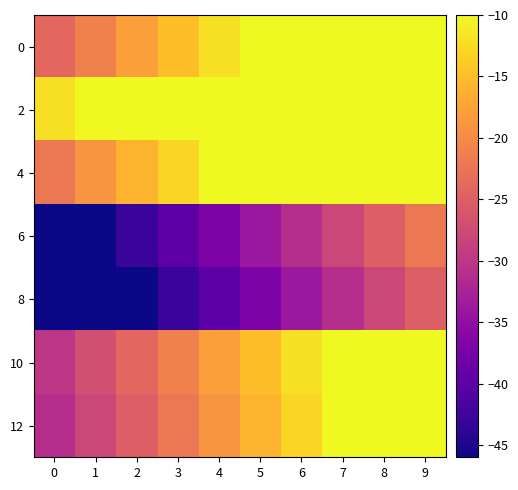

At 8, list the series in order from smallest to largest.

8, 6, 0, 2, 4, 10, 12